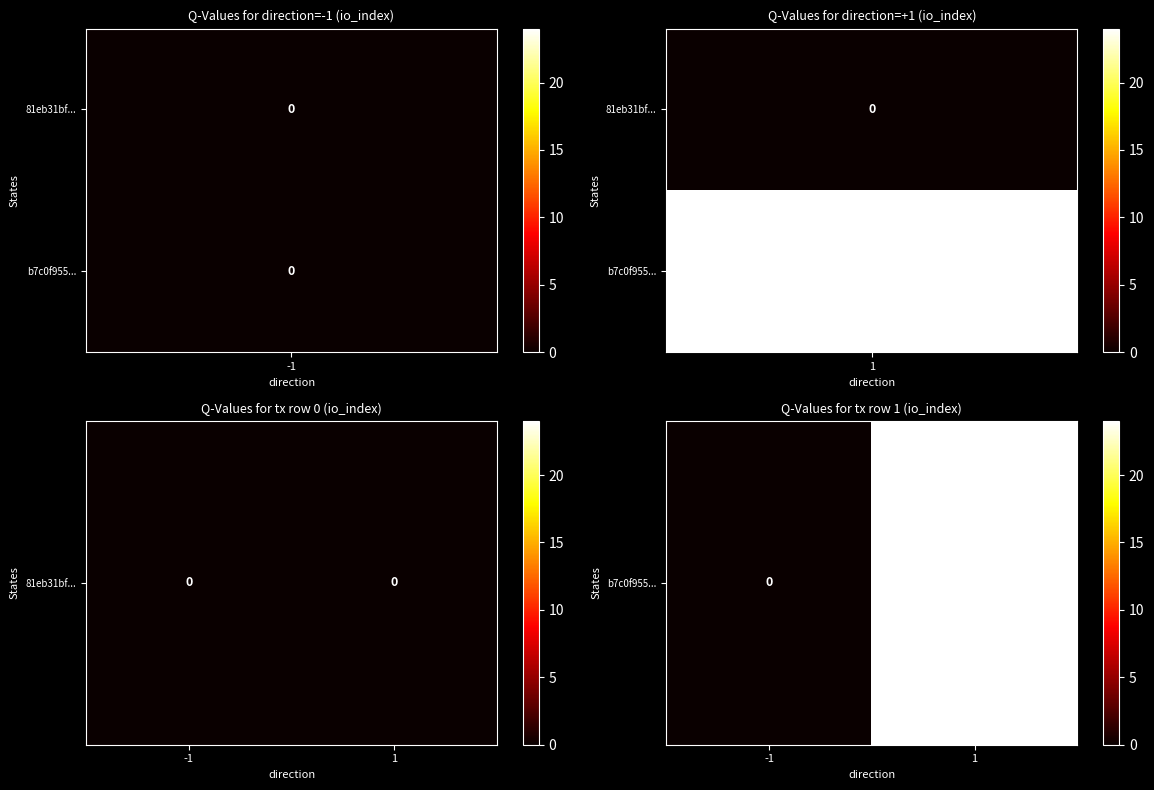

List the labels in order of value, largest first.

1, -1